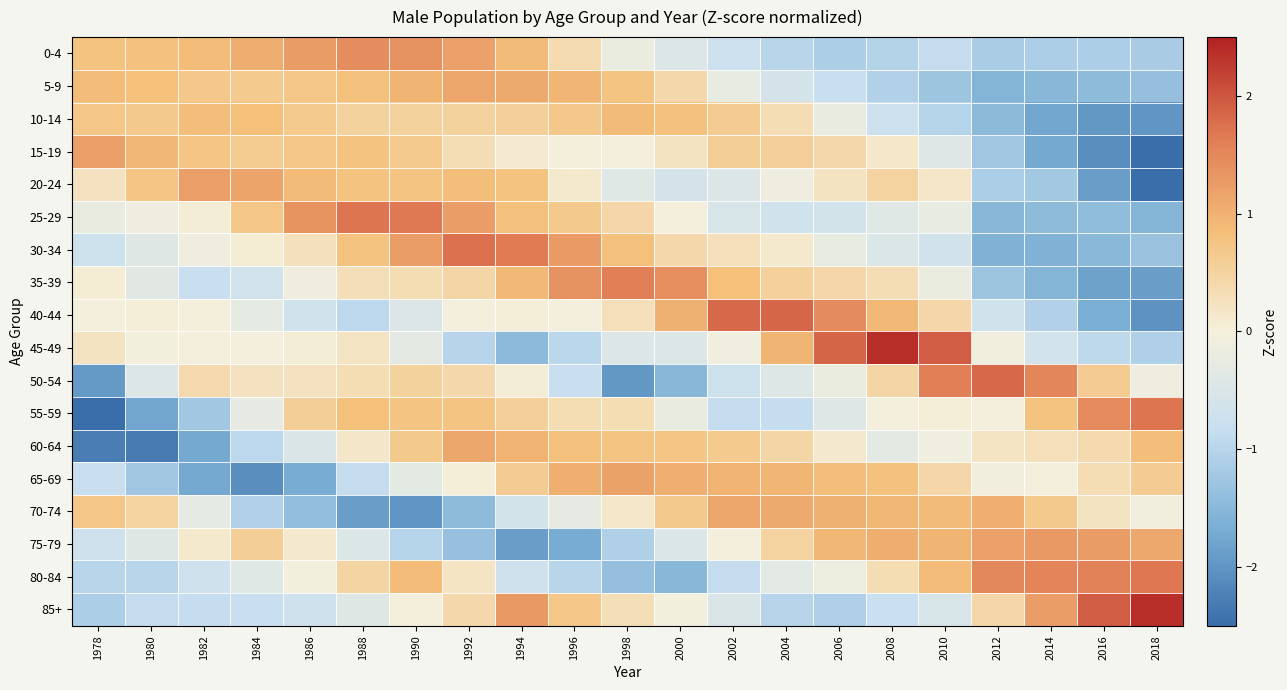

How many distinct data groups are displayed?

18